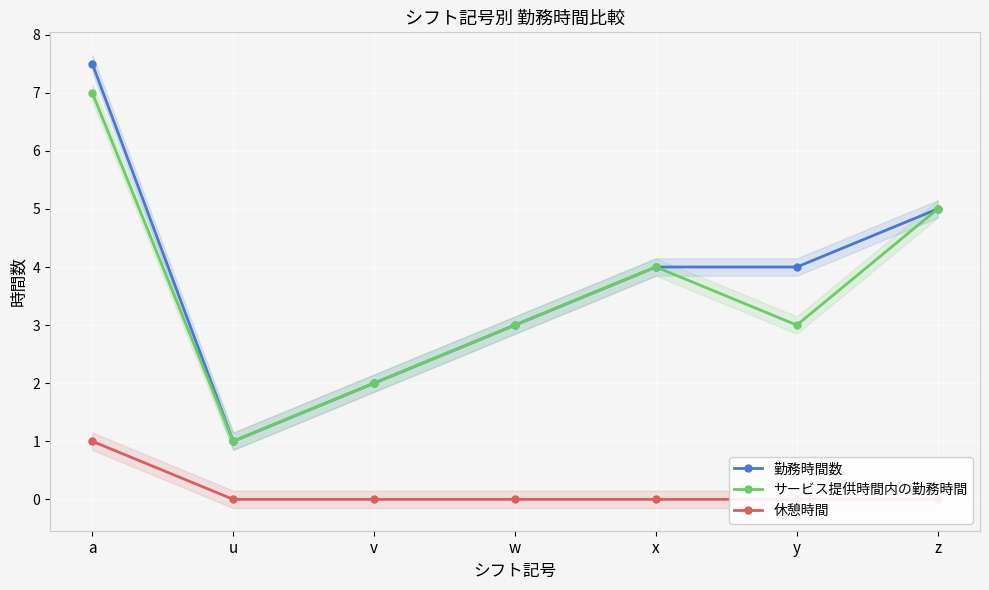

Reading left to right, list all the values displayed in this chart.

勤務時間数: a=7.5	u=1.0	v=2.0	w=3.0	x=4.0	y=4.0	z=5.0
サービス提供時間内の勤務時間: a=7.0	u=1.0	v=2.0	w=3.0	x=4.0	y=3.0	z=5.0
休憩時間: a=1.0	u=0.0	v=0.0	w=0.0	x=0.0	y=0.0	z=0.0